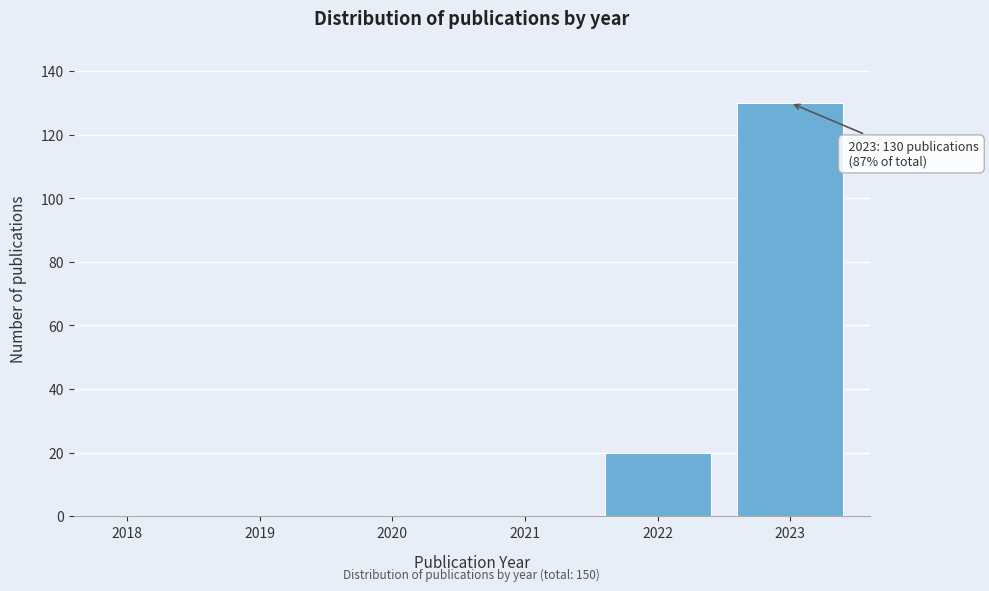

Reading right to left, what are all the values shown in this chart?

2023=130	2022=20	2021=0	2020=0	2019=0	2018=0